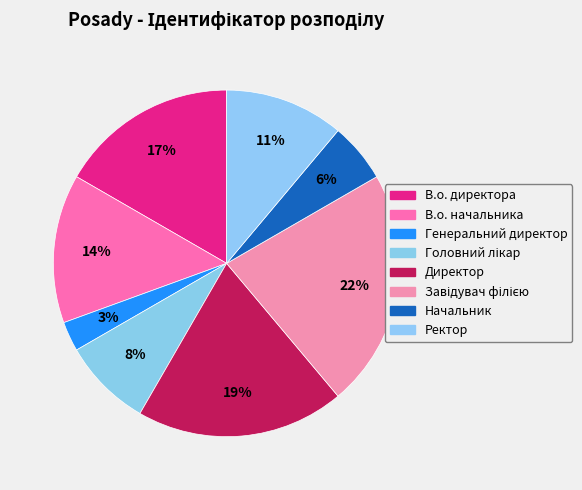

True or false: В.о. директора accounts for 17% of the total.

True